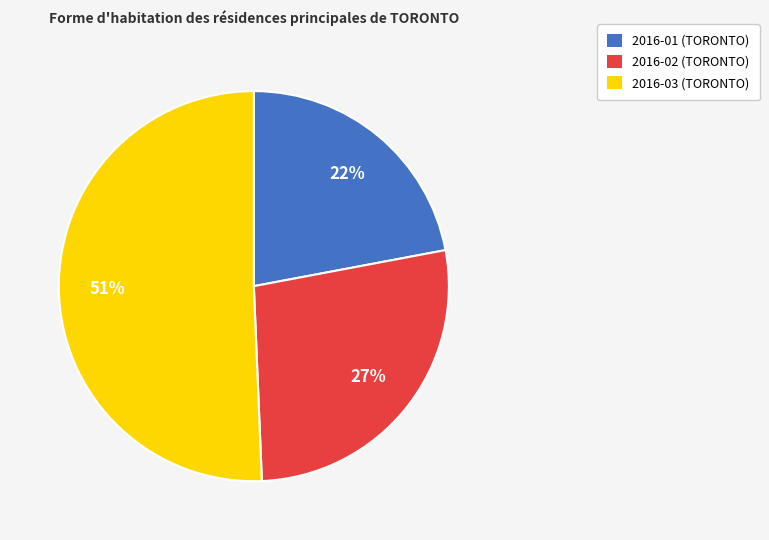

To the nearest percent, what is the average slice percentage?

33%